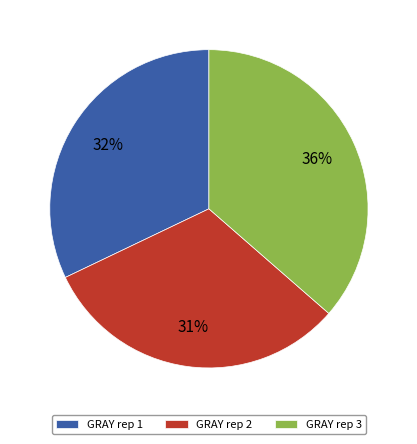

Combined, do GRAY rep 1 and GRAY rep 3 account for over 50%?

Yes